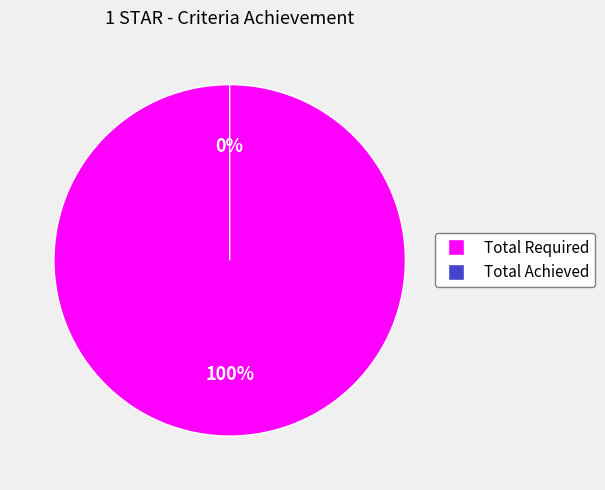

Is there any slice that represents more than half of the pie?

Yes